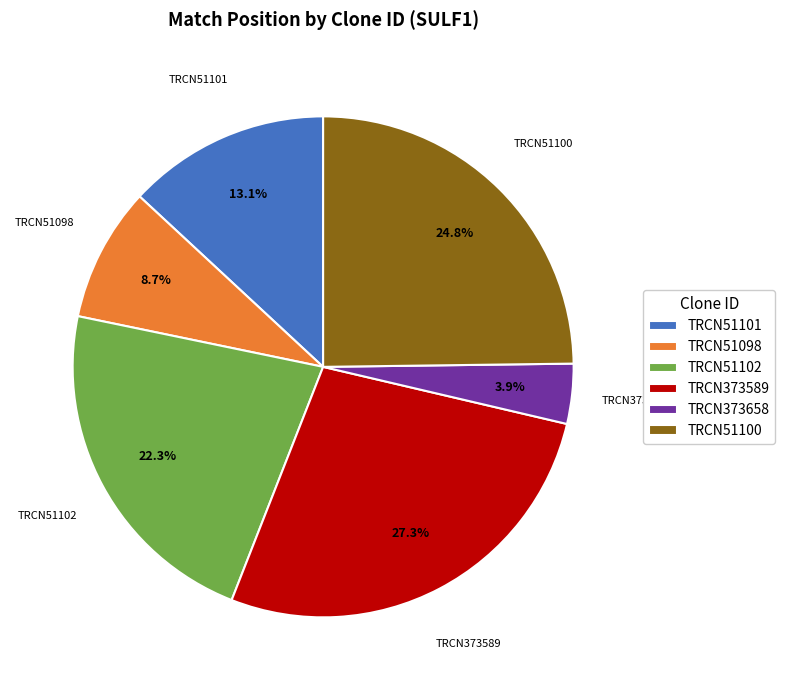

Rank the categories by value from highest to lowest.

TRCN373589, TRCN51100, TRCN51102, TRCN51101, TRCN51098, TRCN373658